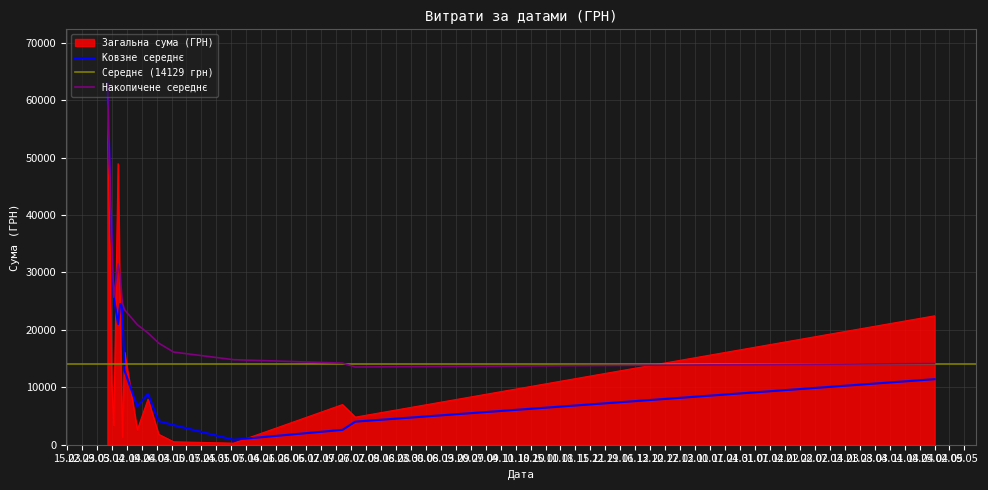

What is the label of the 24th point from the right?

08.04.2016